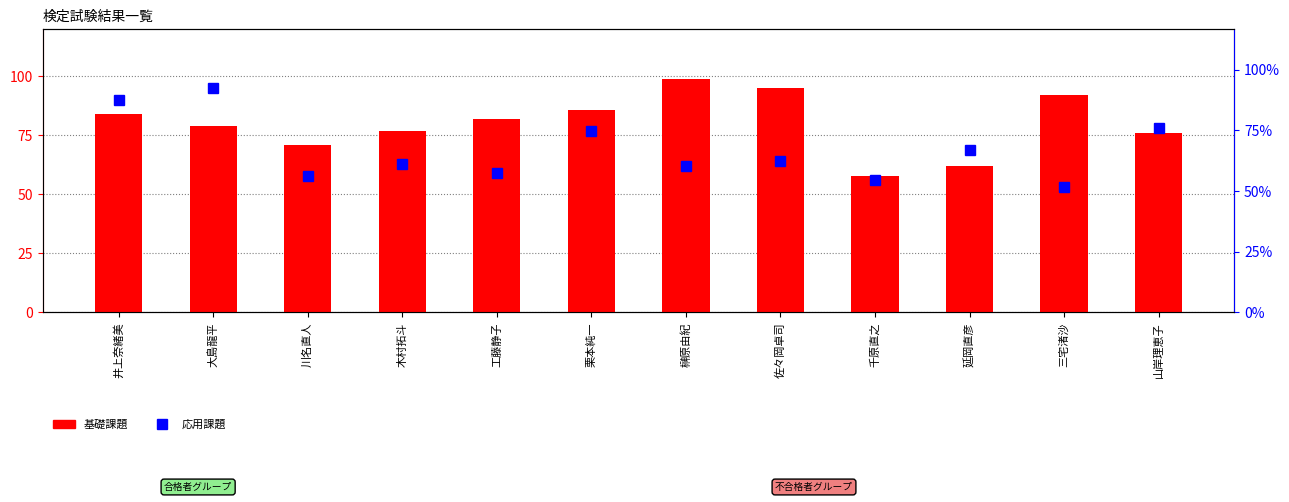

At which label does 基礎課題 reach its peak?

榊原由紀